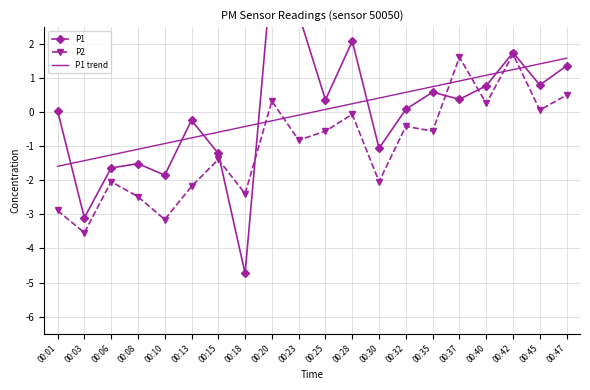

At which label is P1 trend closest to 0?

00:23